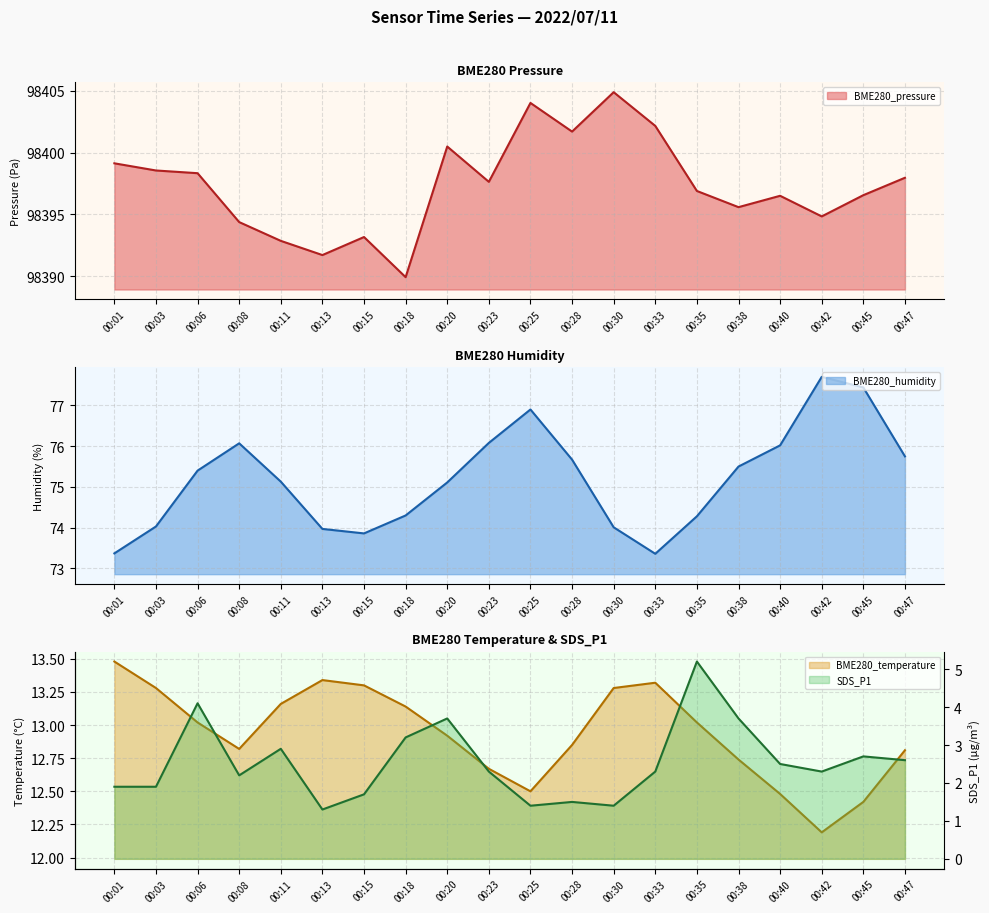

True or false: BME280_pressure and BME280_temperature intersect in this chart.

False